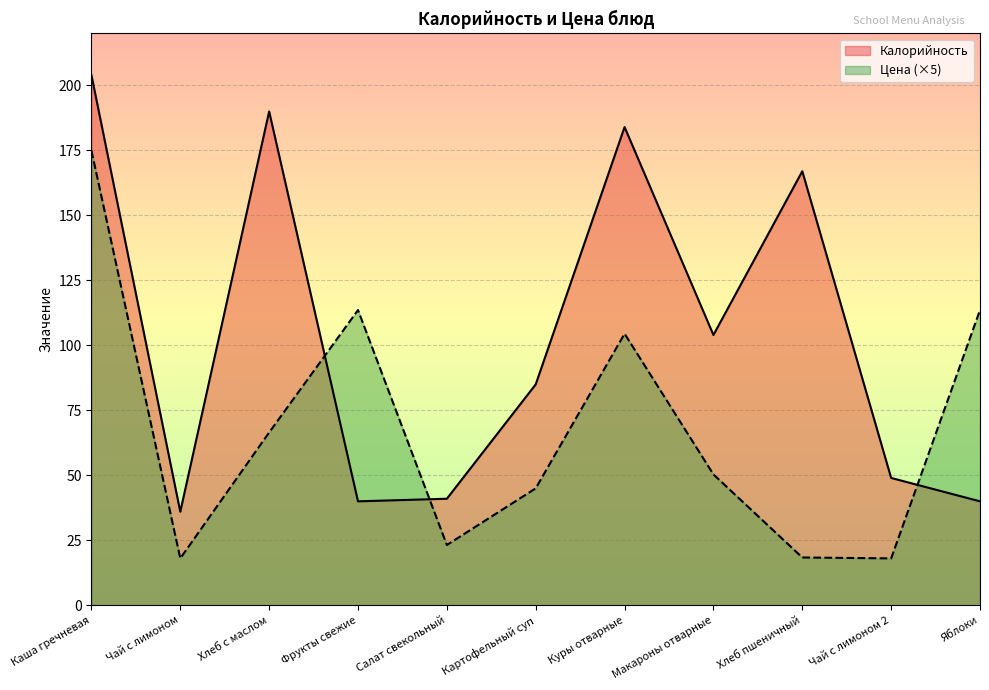

At which category does Калорийность reach its first local peak?

Хлеб с маслом